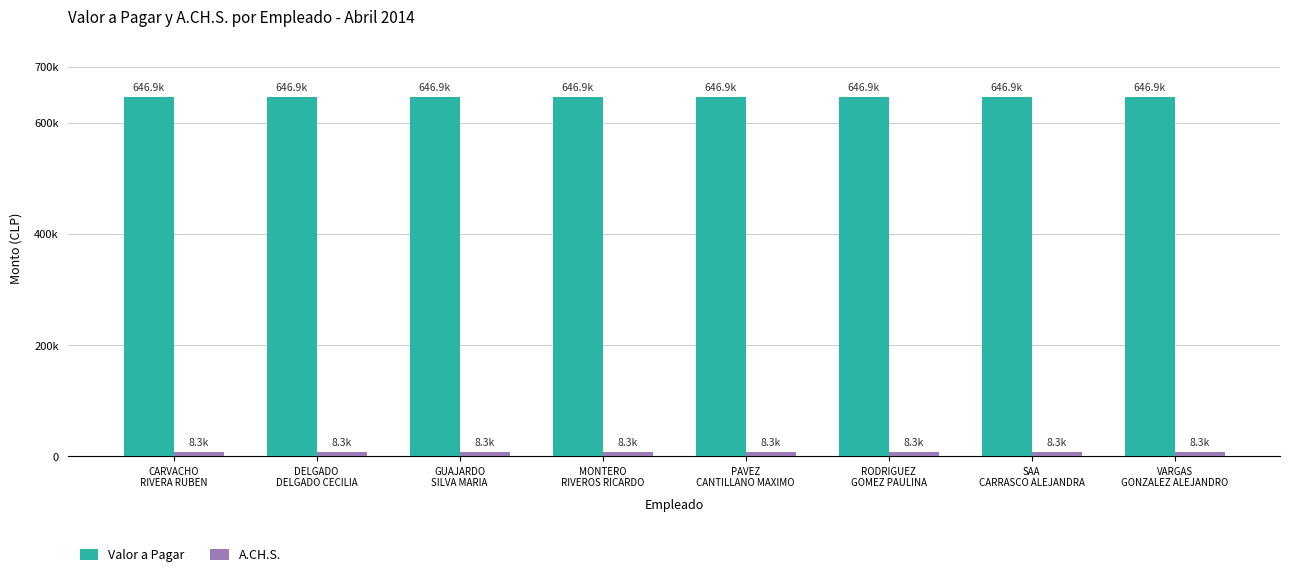

Which series has the largest total across all categories?

Valor a Pagar